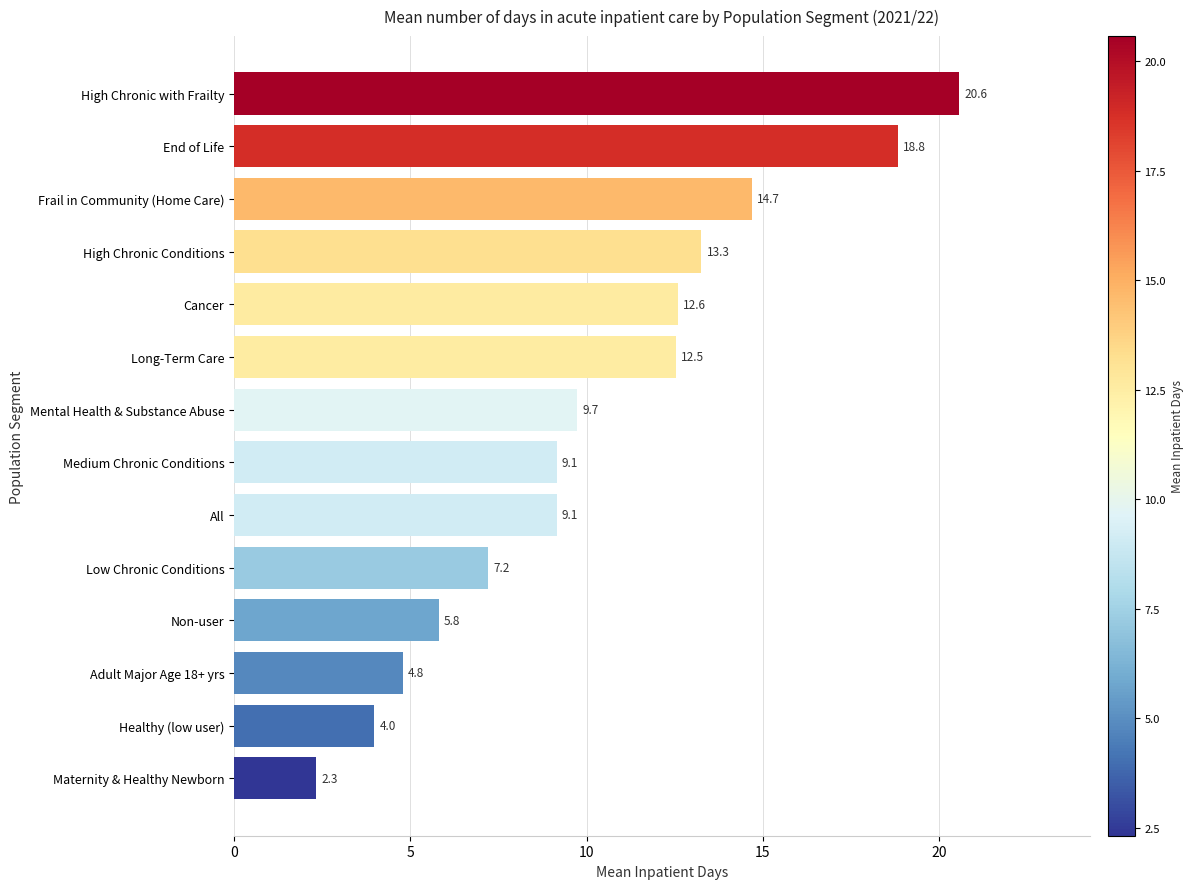

What value does the data have at High Chronic with Frailty?

20.6